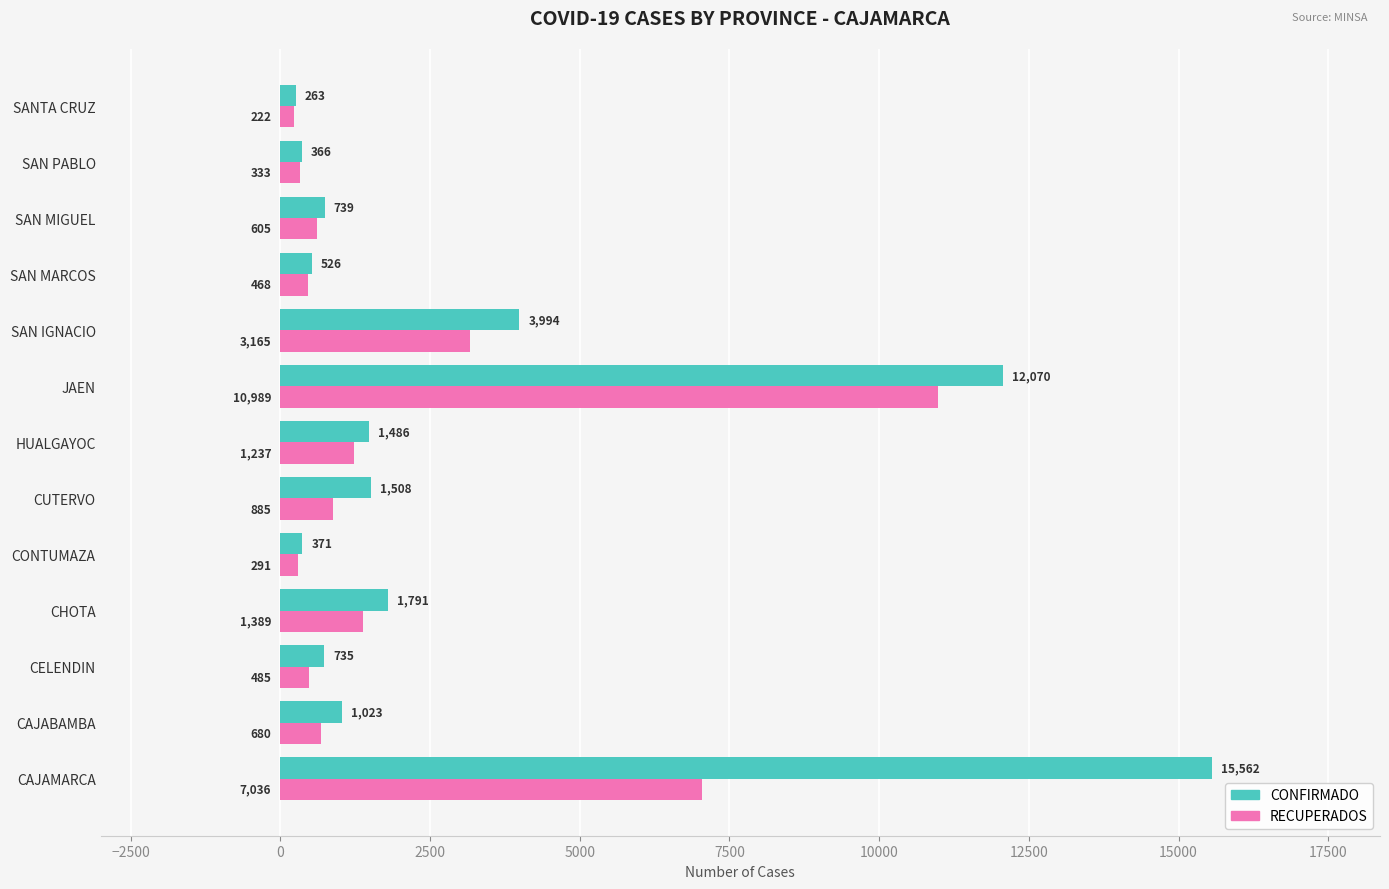

What is the difference between the maximum and second lowest values in the CONFIRMADO series?

15196